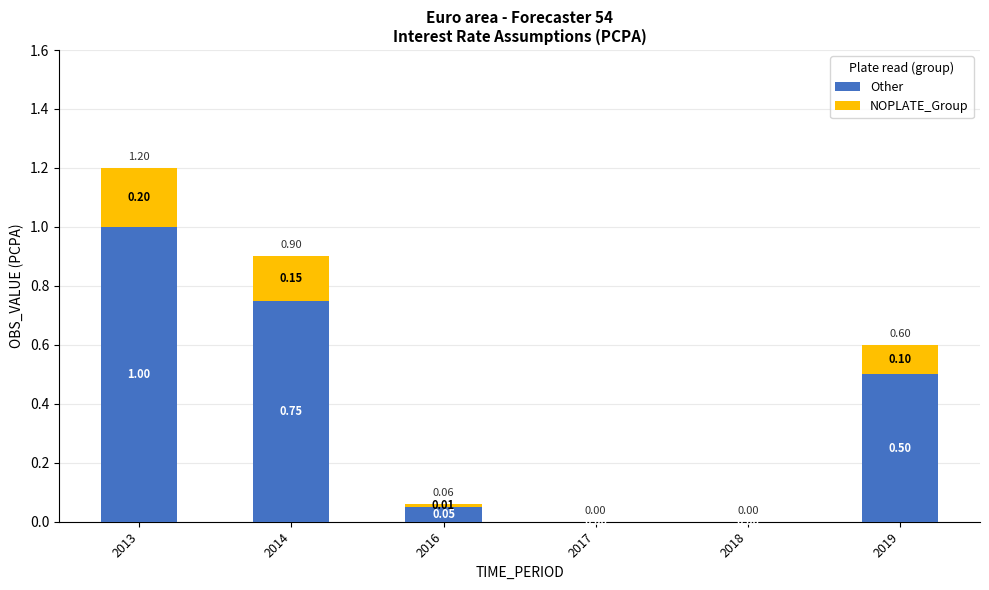

What is the total value across all series at 2013?

1.2